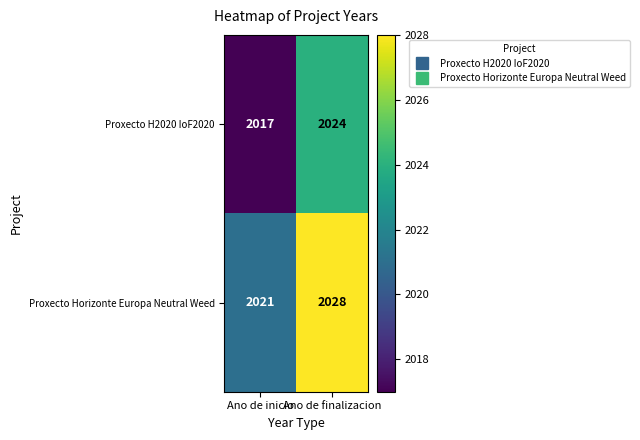

What is the sum of the Proxecto Horizonte Europa Neutral Weed values at Ano de inicio and Ano de finalizacion?

4049